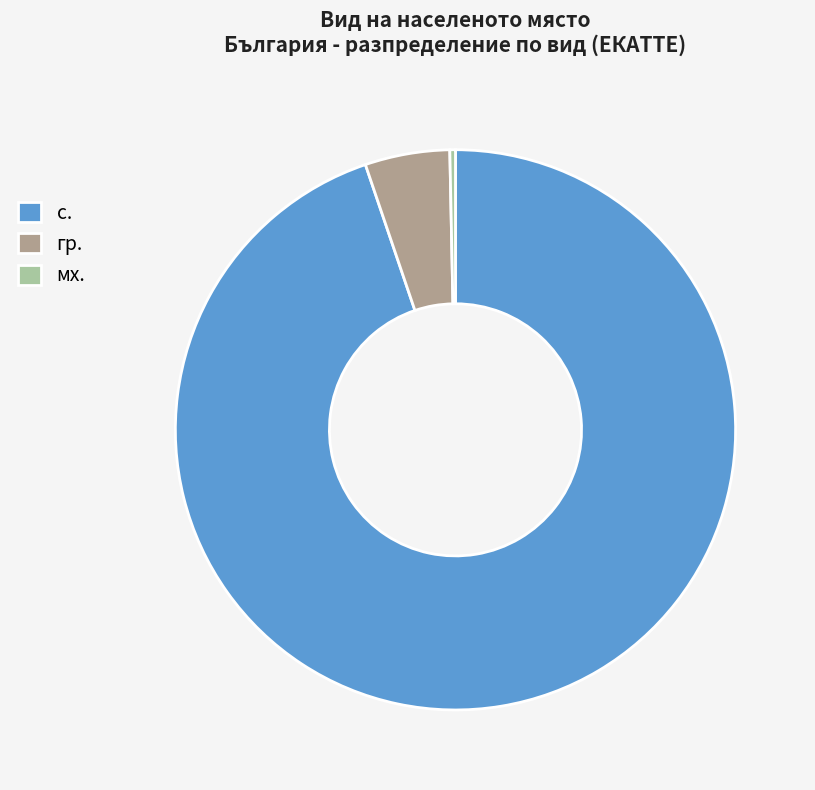

Do с. and мх. together represent more than half of the pie?

Yes